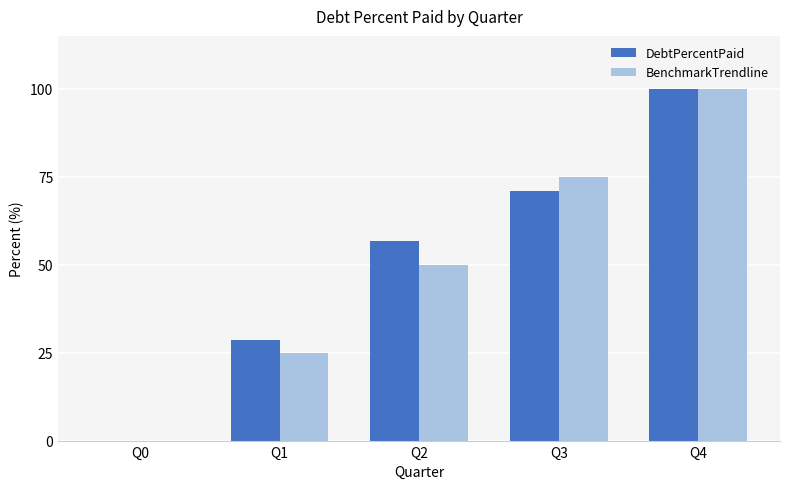

Are the bars grouped side by side (vs. stacked)?

Yes